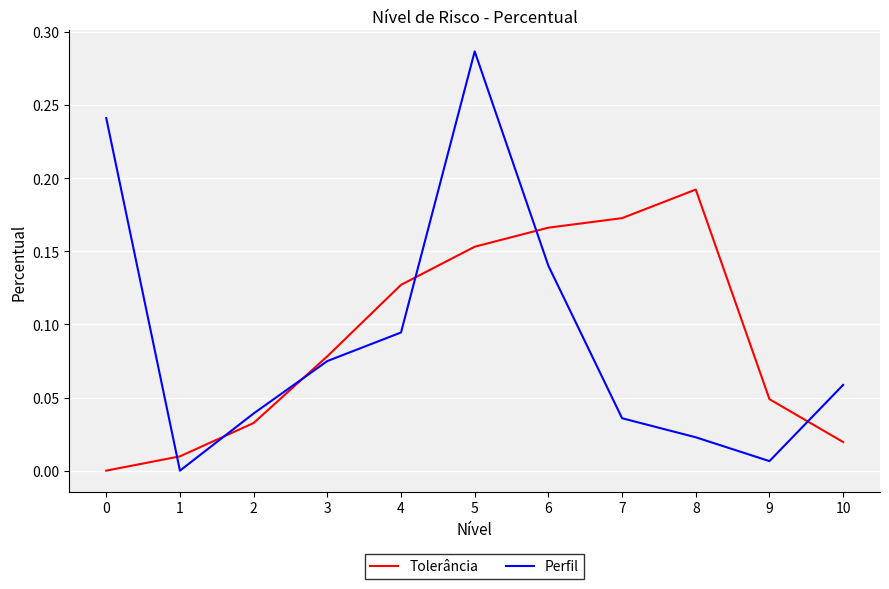

Which series ends up on top after the final intersection of Tolerância and Perfil?

Perfil